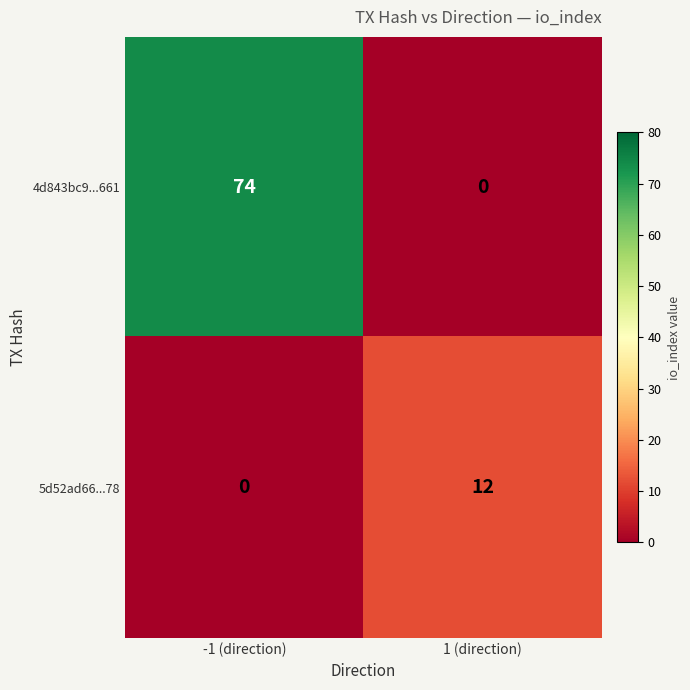

Reading right to left, extract all data points from this chart.

4d843bc9...661: 0	74
5d52ad66...78: 12	0